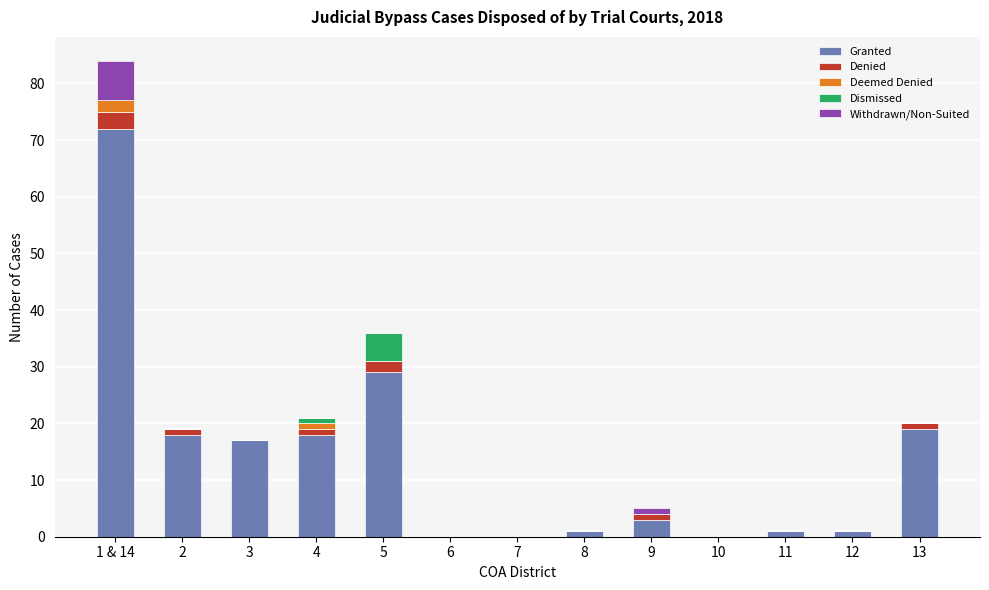

The Granted series shows 9 at 2. True or false?

False